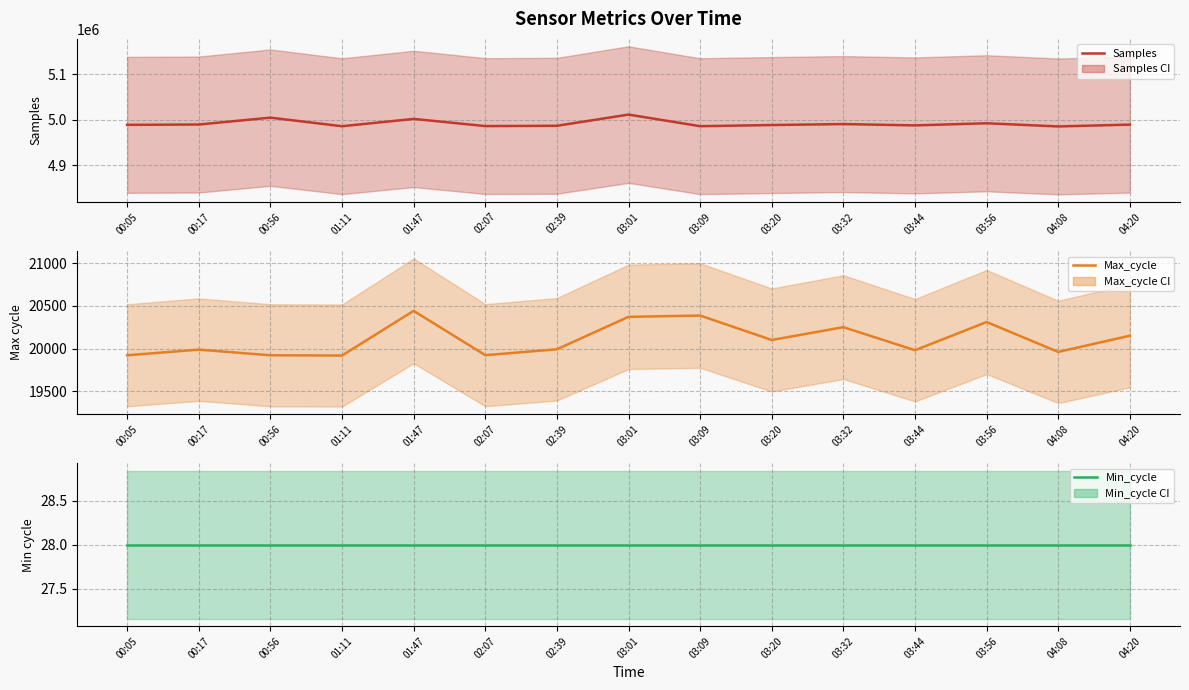

Rank the categories by Max_cycle value from highest to lowest.

01:47, 03:09, 03:01, 03:56, 03:32, 04:20, 03:20, 02:39, 00:17, 03:44, 04:08, 02:07, 00:05, 00:56, 01:11